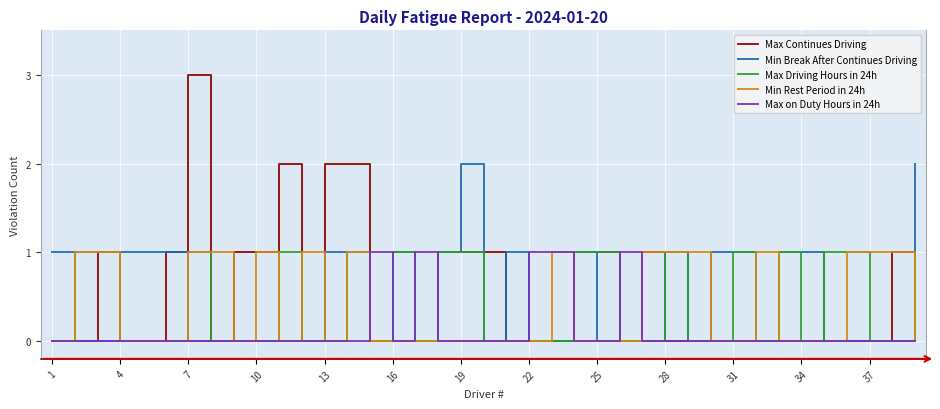

How many Max Driving Hours in 24h values are between 0 and 1?

39